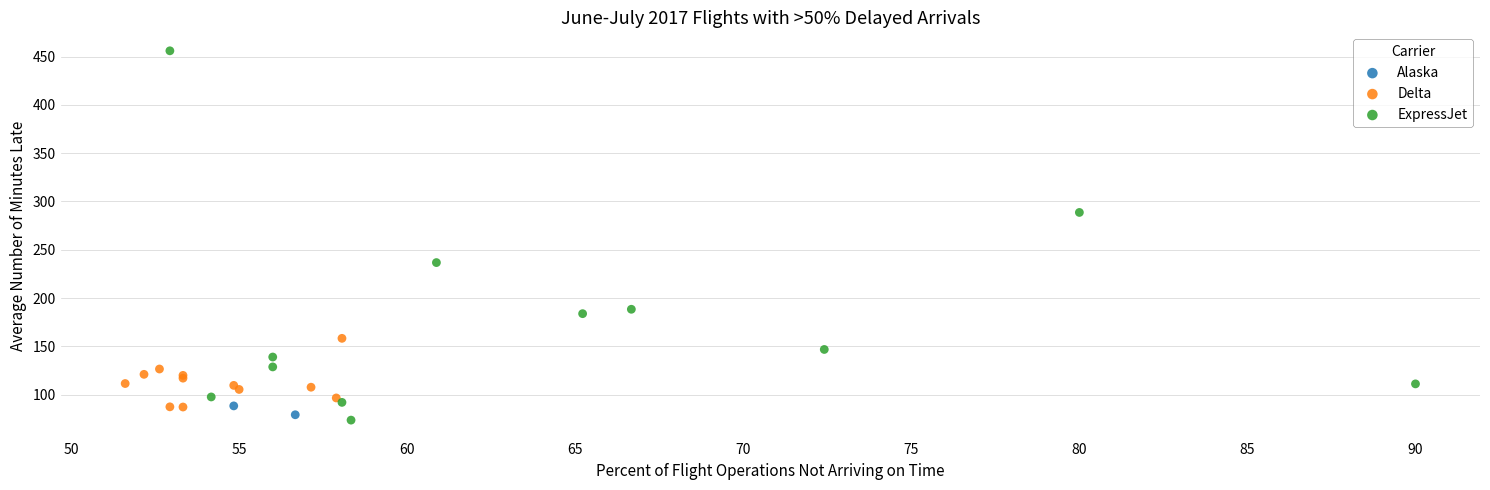

Which series has the largest Y range (max minus min)?

ExpressJet